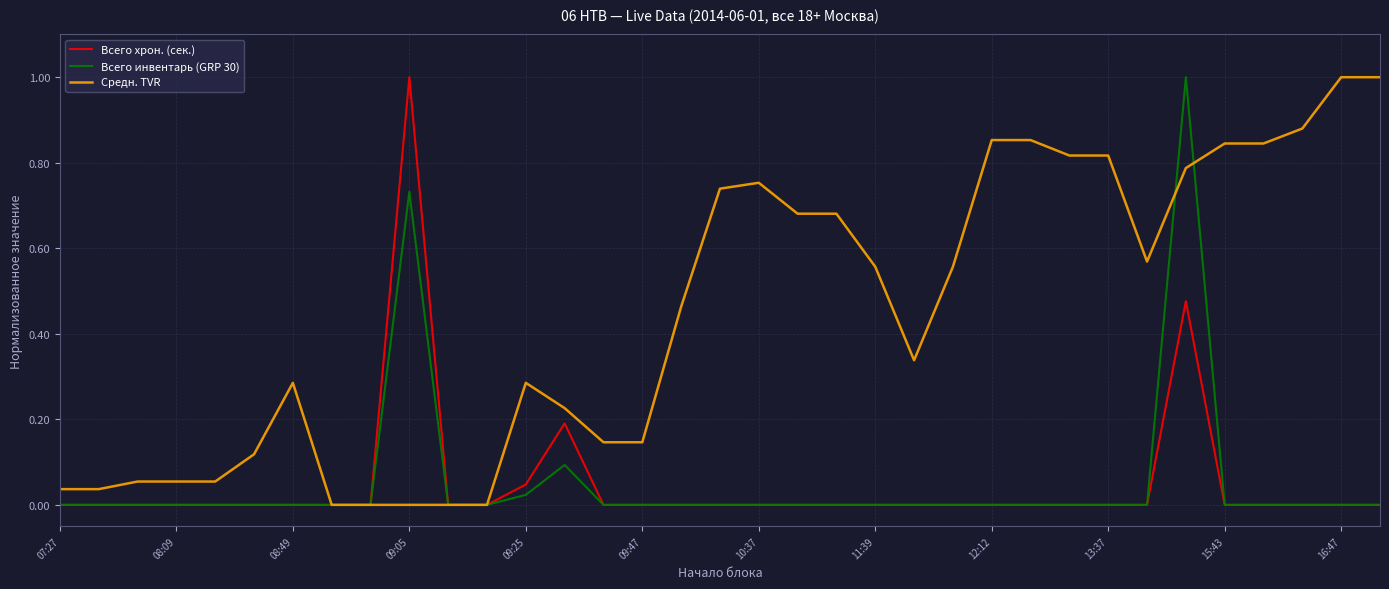

What is the maximum value shown in the chart?

1.0